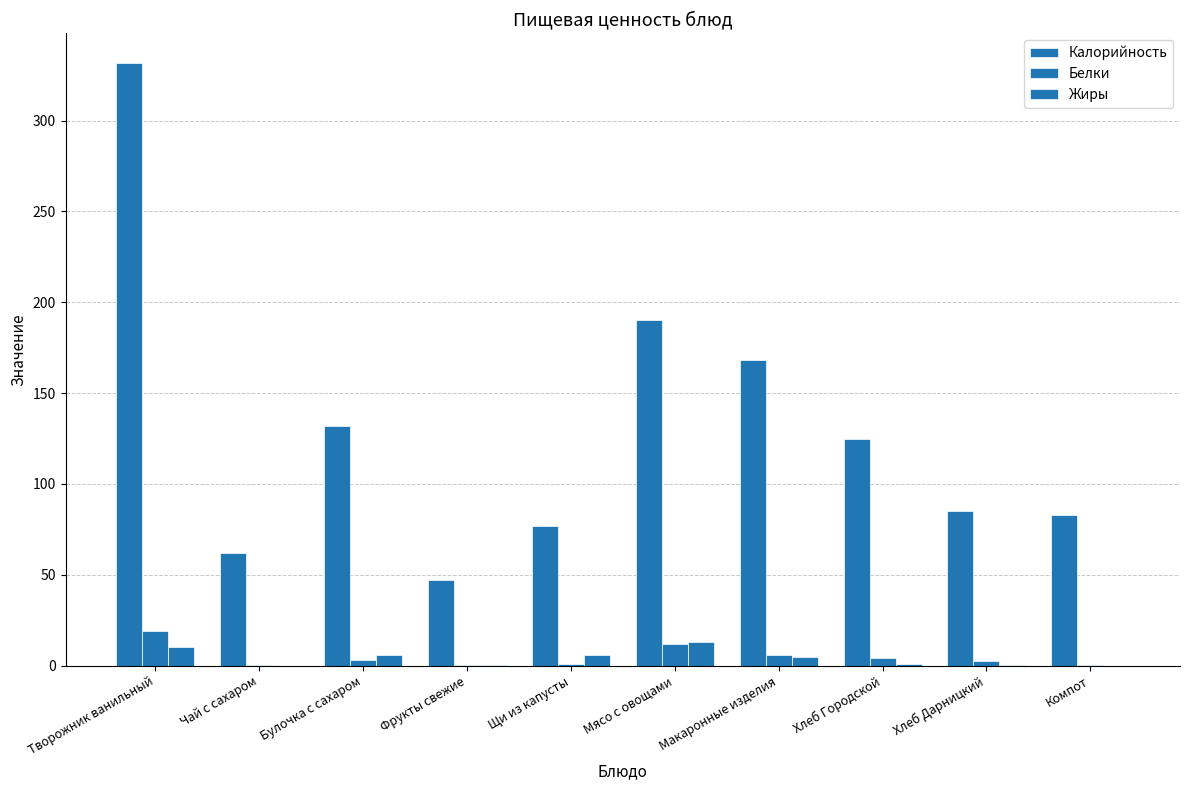

Are the bars horizontal?

No